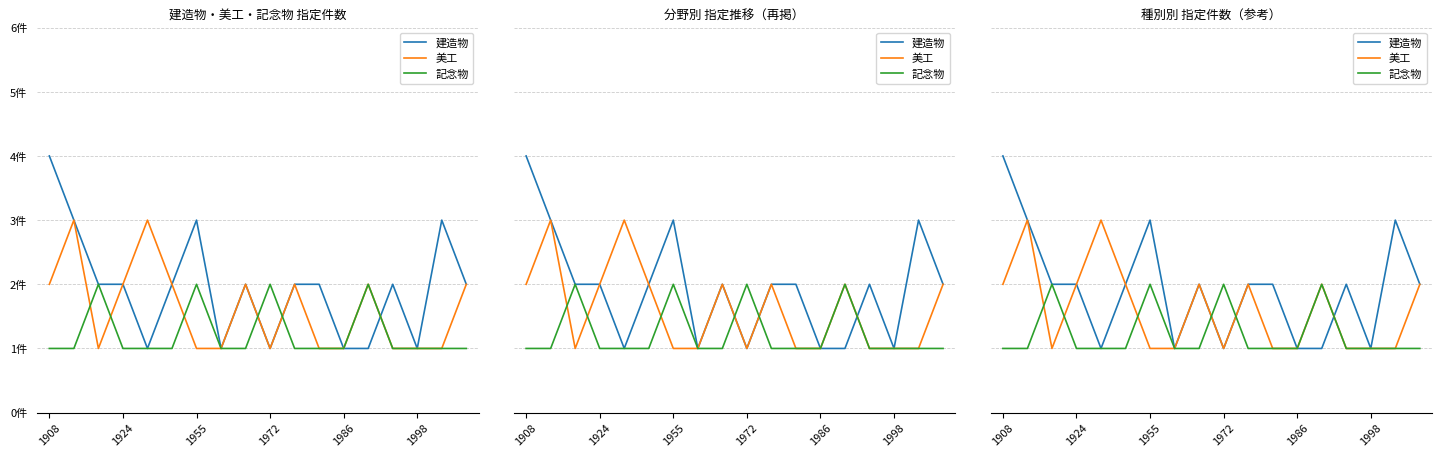

What is the difference between the maximum and minimum values in the 美工 series?

2